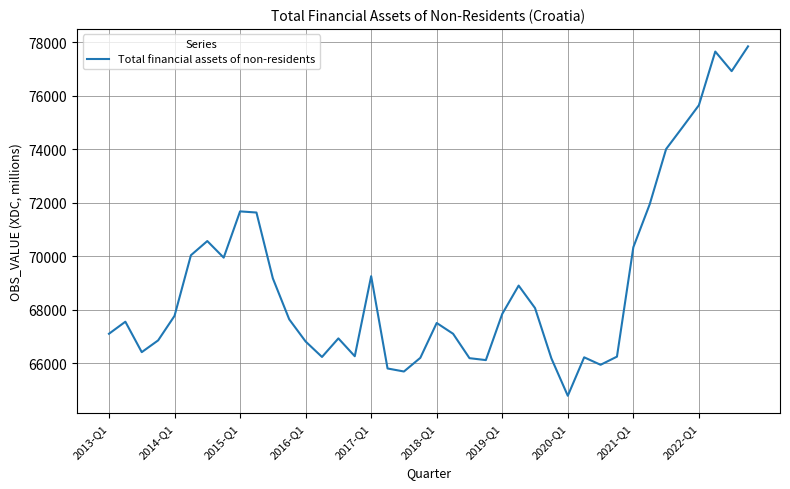

What is the smallest value displayed?

64775.6